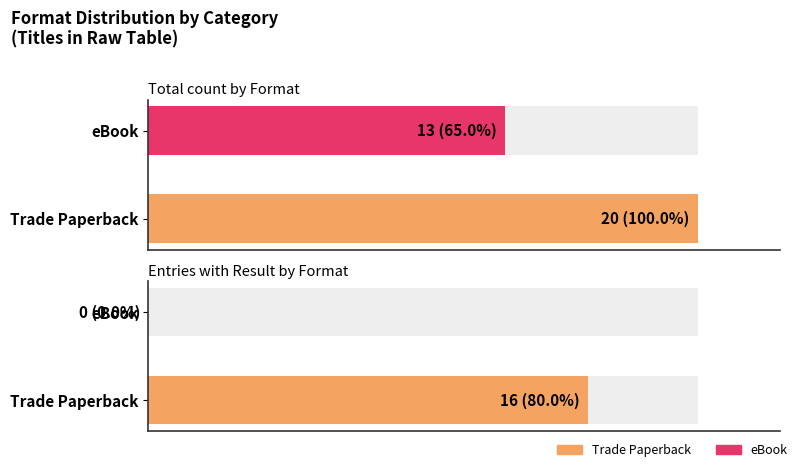

What is the average value of the Trade Paperback series?

20